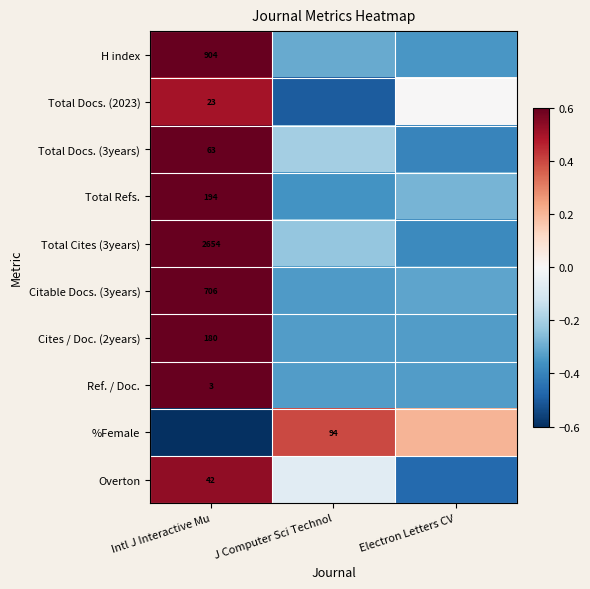

Is the value of Total Cites (3years) at Intl J Interactive Mu greater than the value of Citable Docs. (3years) at Intl J Interactive Mu?

Yes